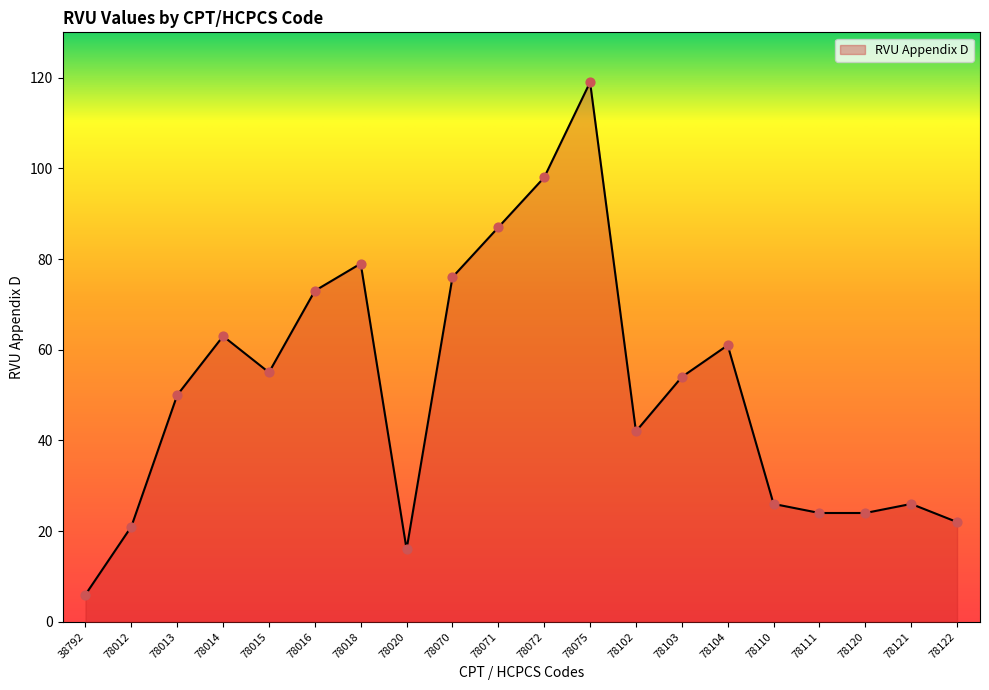

What is the change in value from 78016 to 78121?

-47